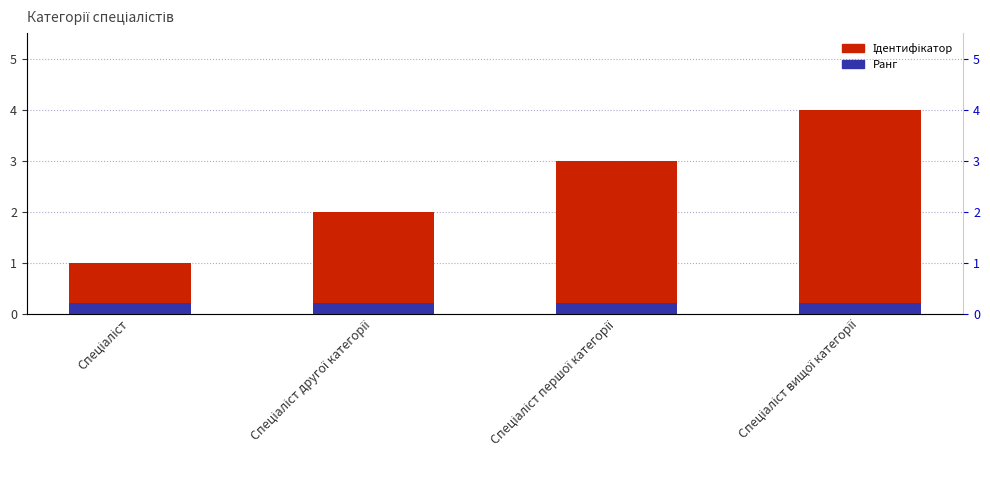

What is the smallest value displayed?

0.2